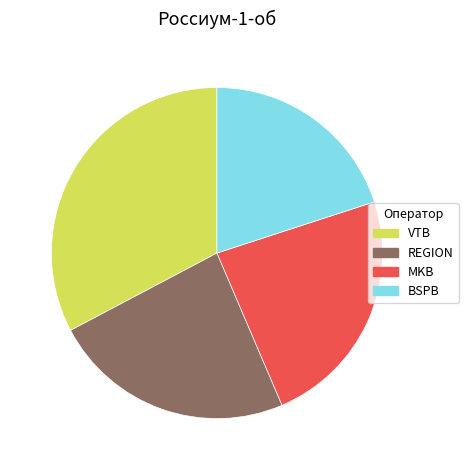

Is it true that VTB is 33% of the pie?

True